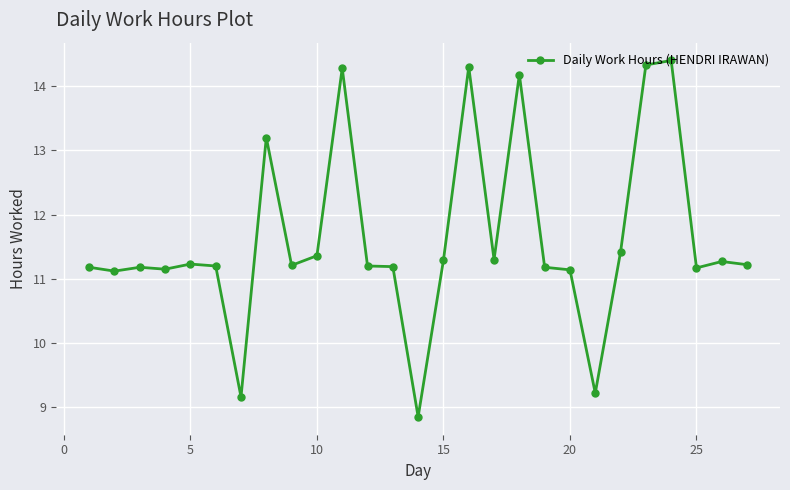

True or false: the data has more than 0 interior local peaks.

True